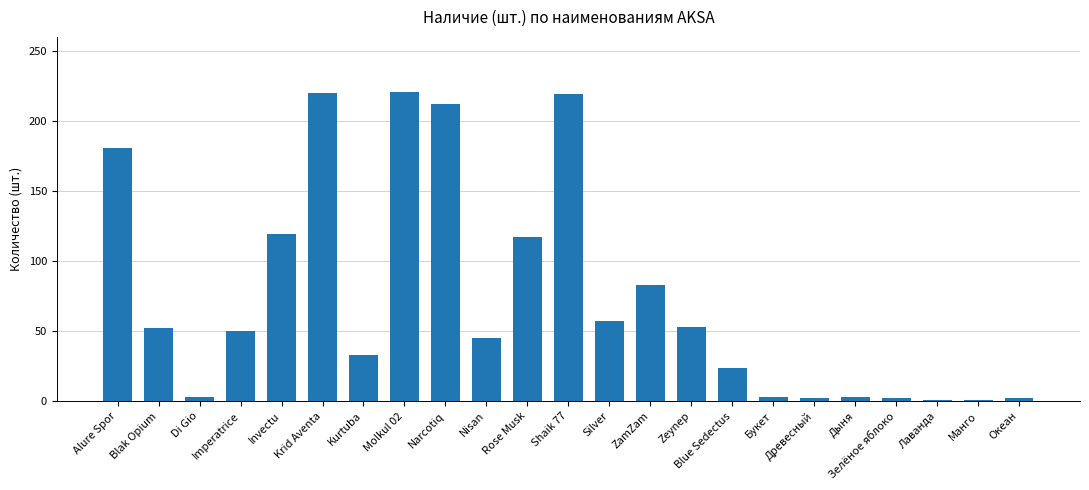

What is the average value?

74